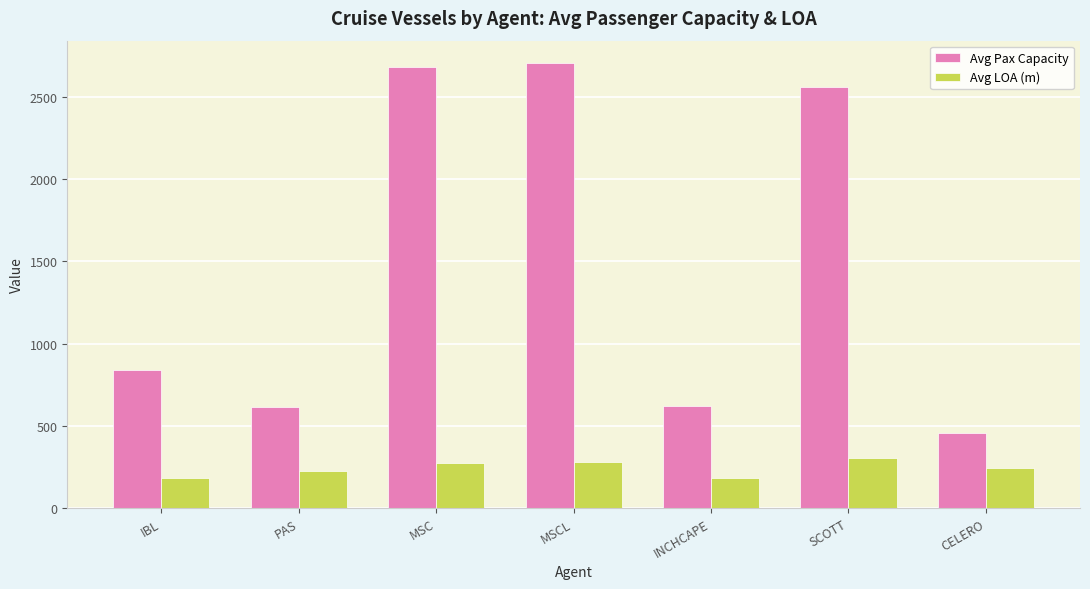

What is the average value of the Avg Pax Capacity series?

1496